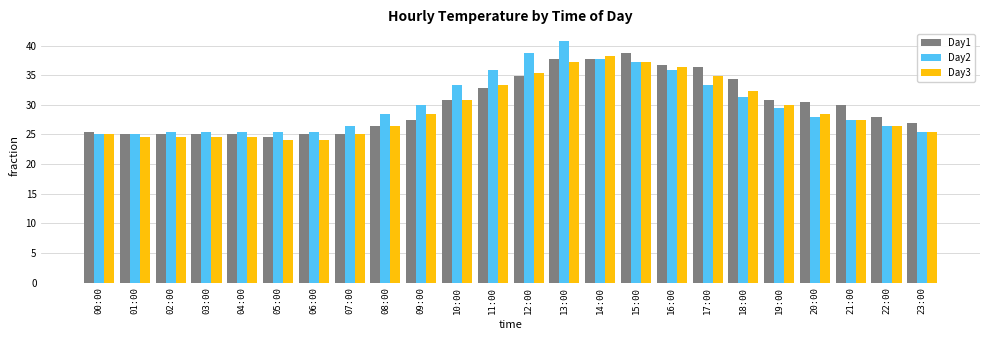

What is the difference between the maximum and minimum values in the Day2 series?

15.7